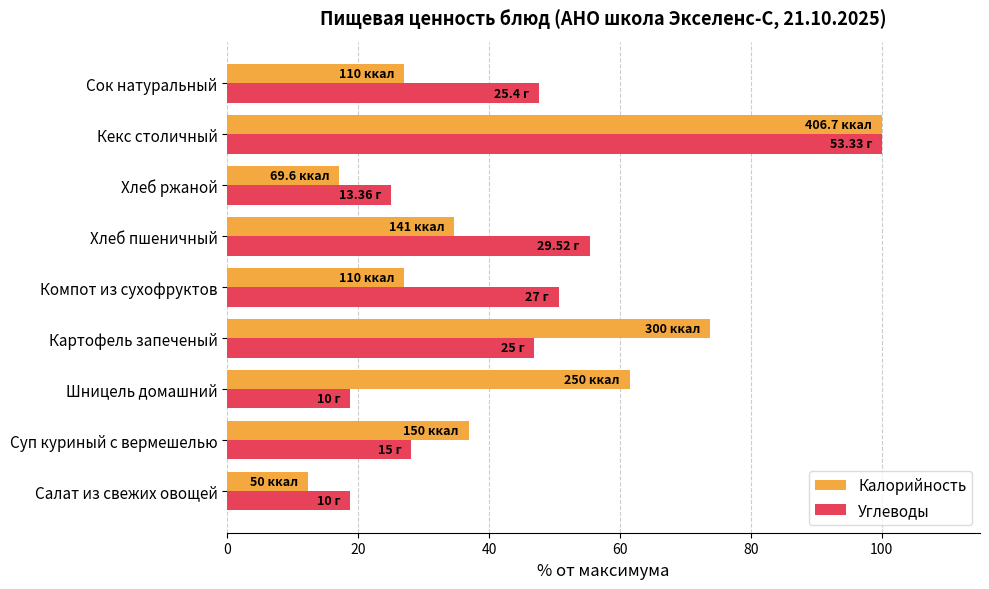

What is the greatest value displayed?

100.0